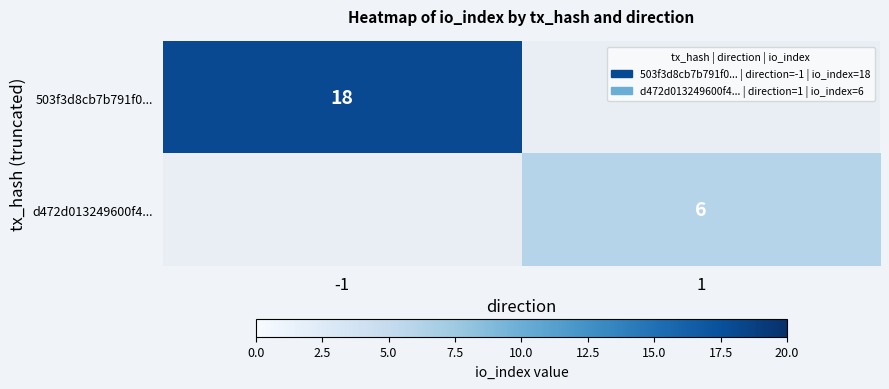

Which has a higher value, 1 or -1?

-1